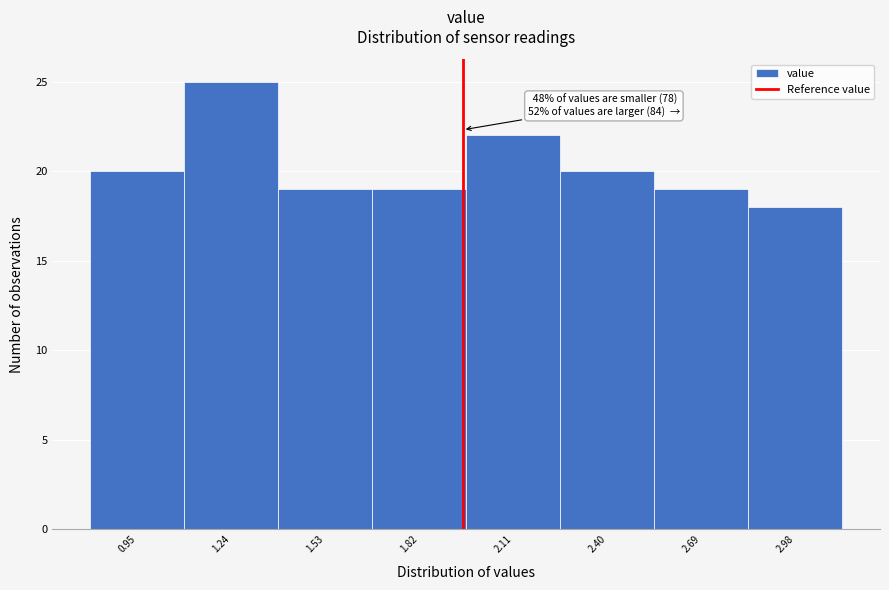

Reading left to right, what are all the values shown in this chart?

0.95=20	1.24=25	1.53=19	1.82=19	2.11=22	2.40=20	2.69=19	2.98=18